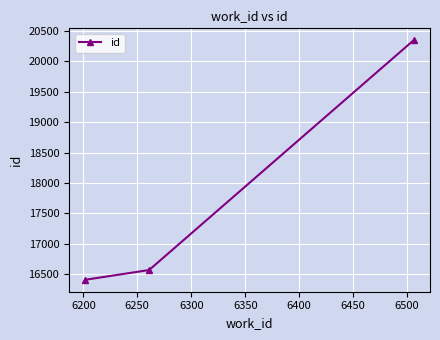

Is this an area chart (filled region under the line)?

No